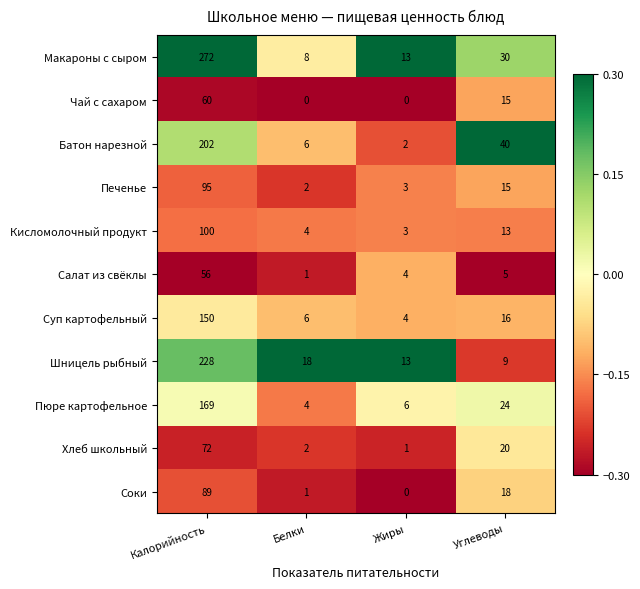

Rank the series by their maximum value, from lowest to highest.

Салат из свёклы, Чай с сахаром, Хлеб школьный, Соки, Печенье, Кисломолочный продукт, Суп картофельный, Пюре картофельное, Батон нарезной, Шницель рыбный, Макароны с сыром